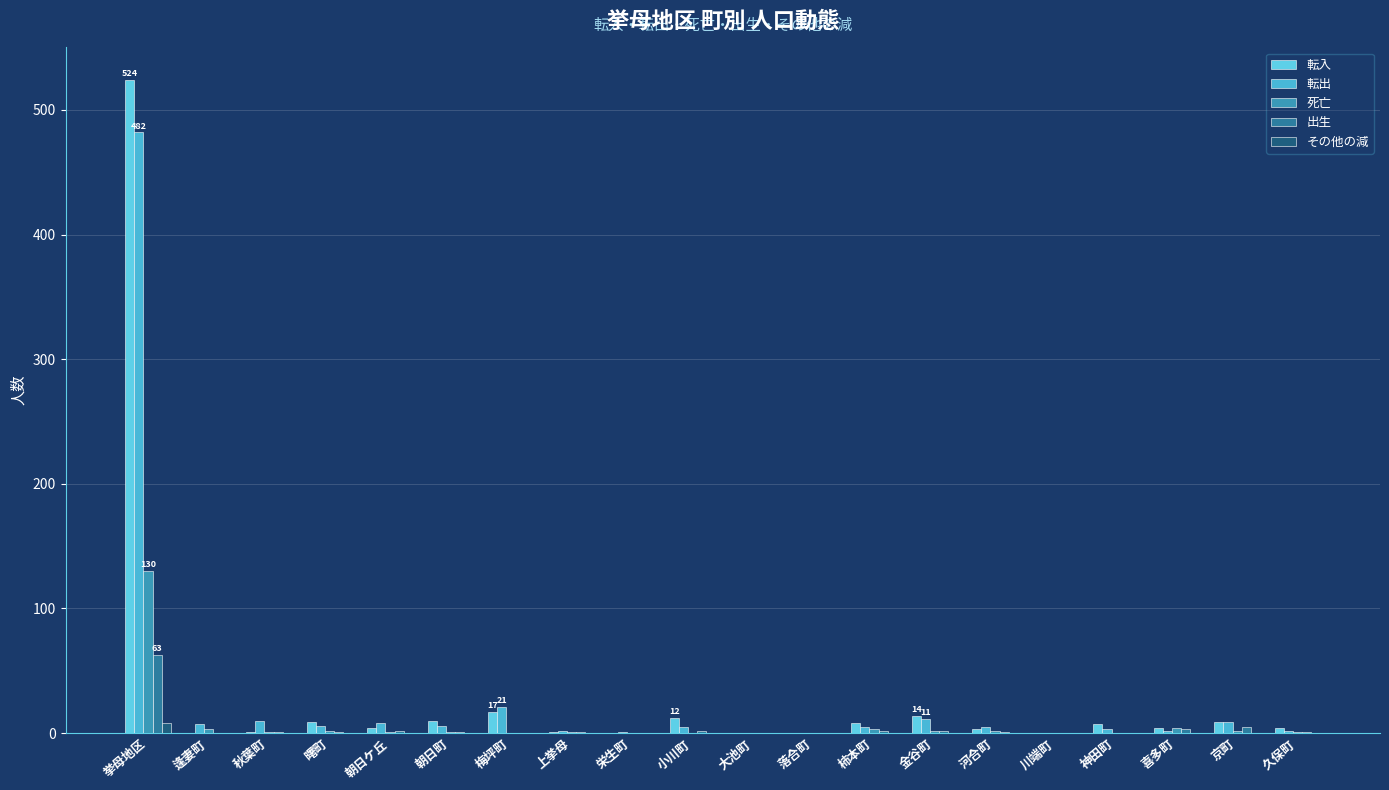

How many distinct data groups are displayed?

5